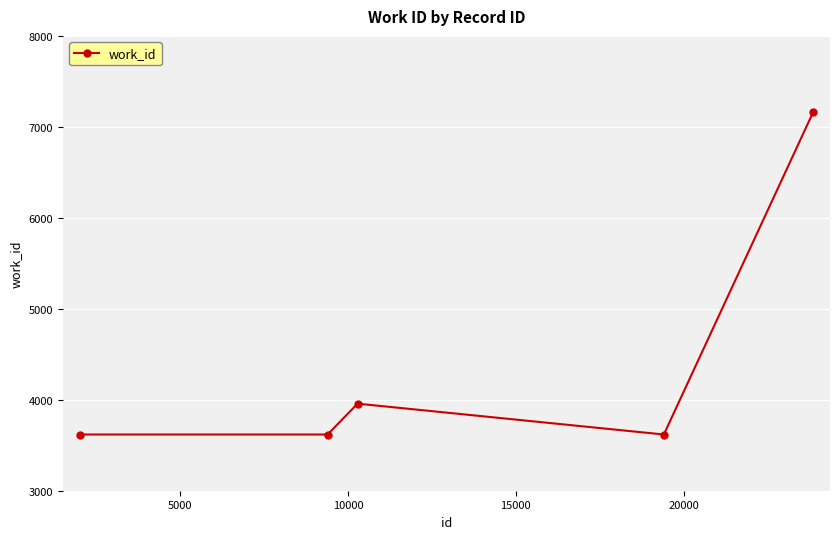

What is the difference between the maximum and minimum values?

3545